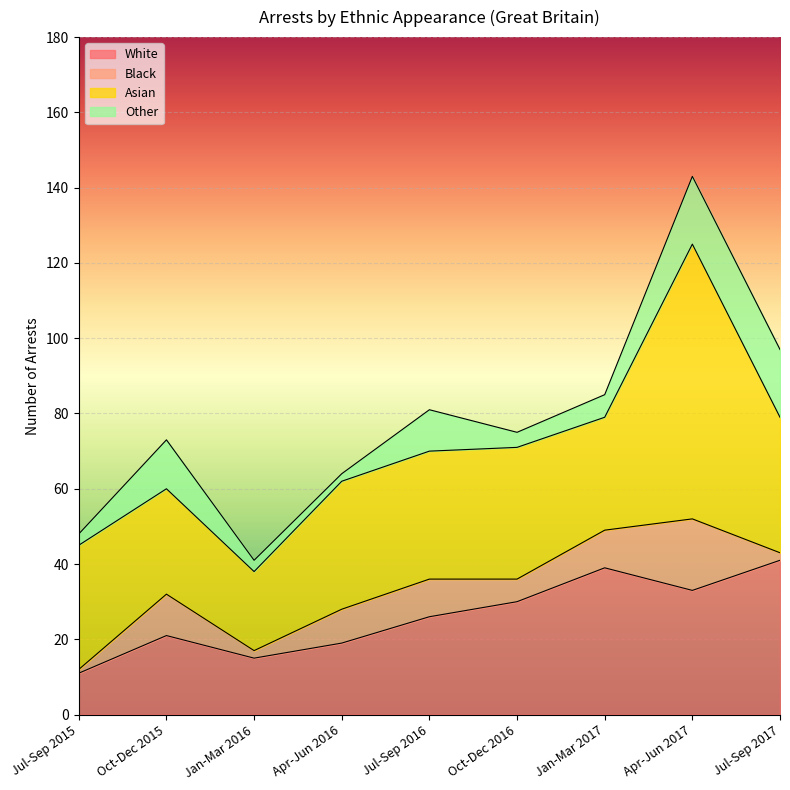

True or false: Black and Other cross at least once.

True